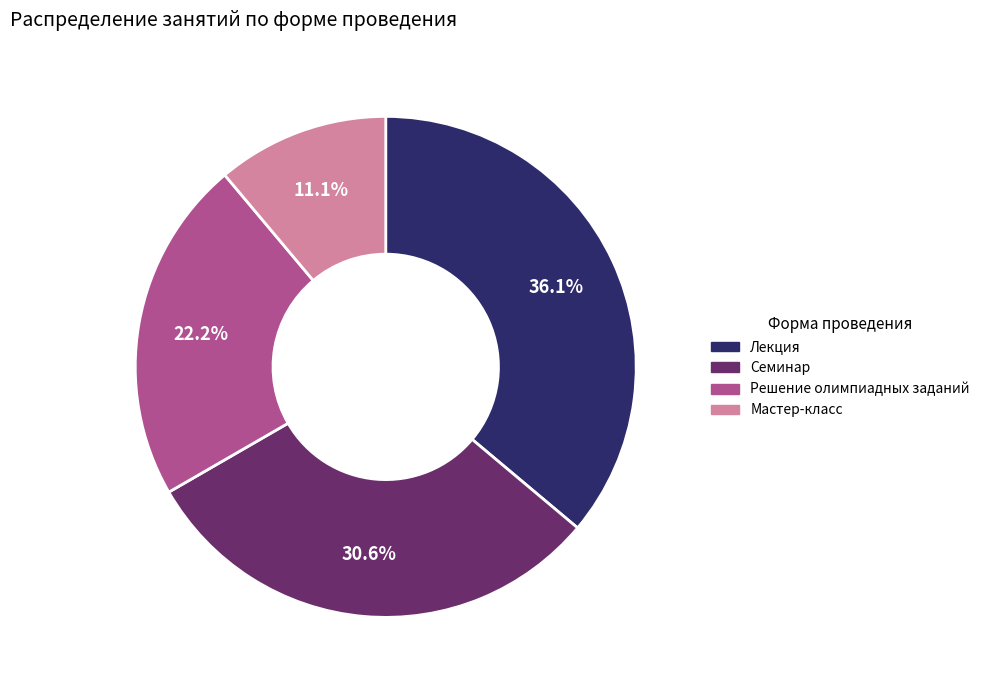

What is the ratio of the value at Мастер-класс to the value at Лекция?

0.3